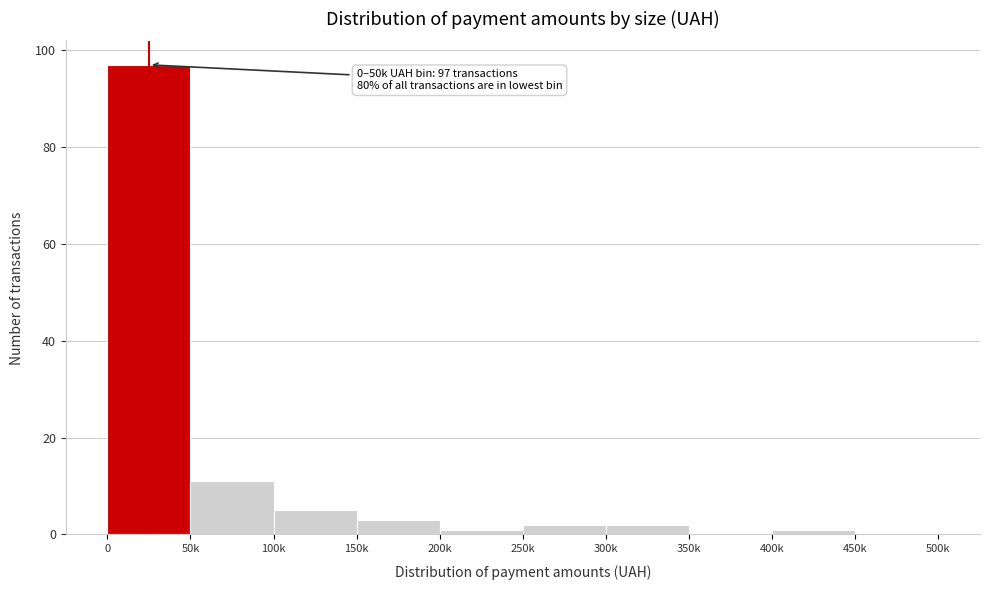

Reading left to right, extract all data points from this chart.

0=97	50k=11	100k=5	150k=3	200k=1	250k=2	300k=2	350k=0	400k=1	450k=0